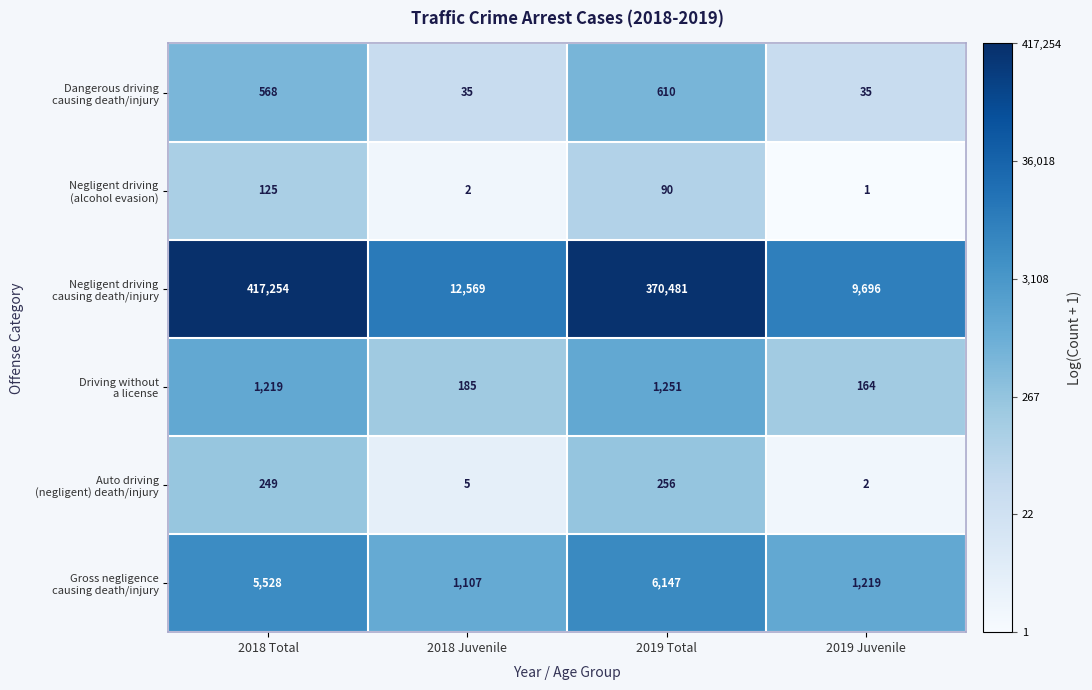

What is the total value across all series at 2018 Juvenile?

13903